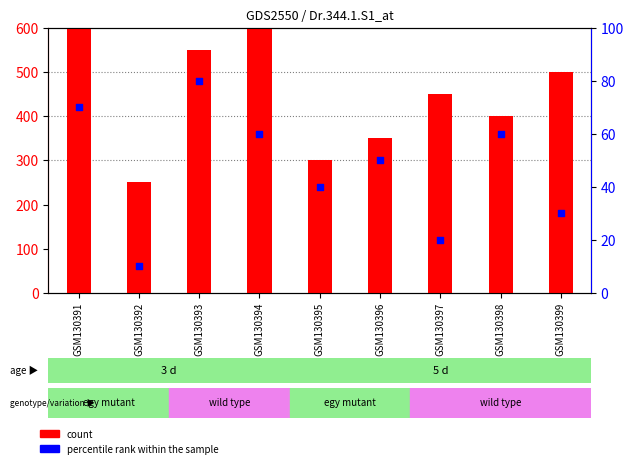

At how many categories does at least one series exceed 394?

6